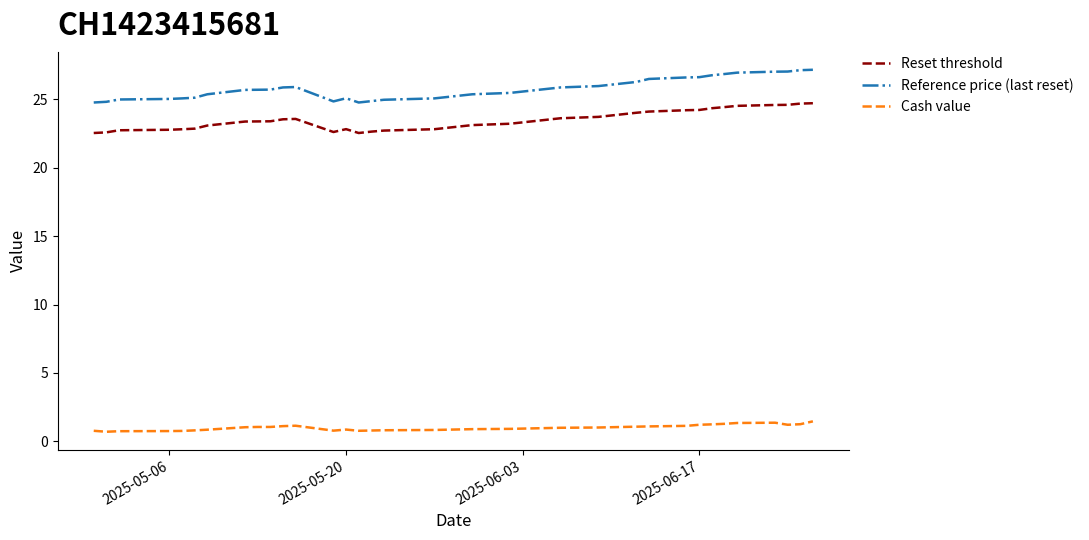

Which series has the widest spread of values?

Reference price (last reset)